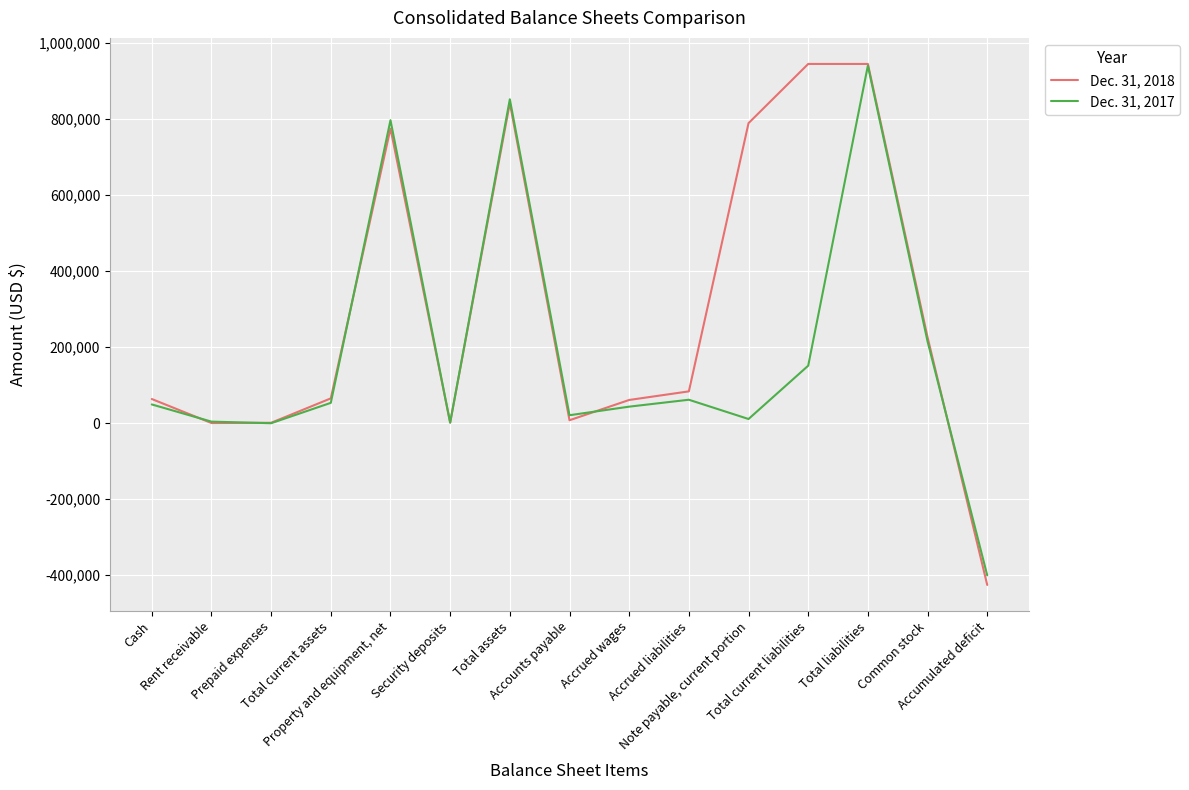

What is the average value of the Dec. 31, 2018 series?

292361